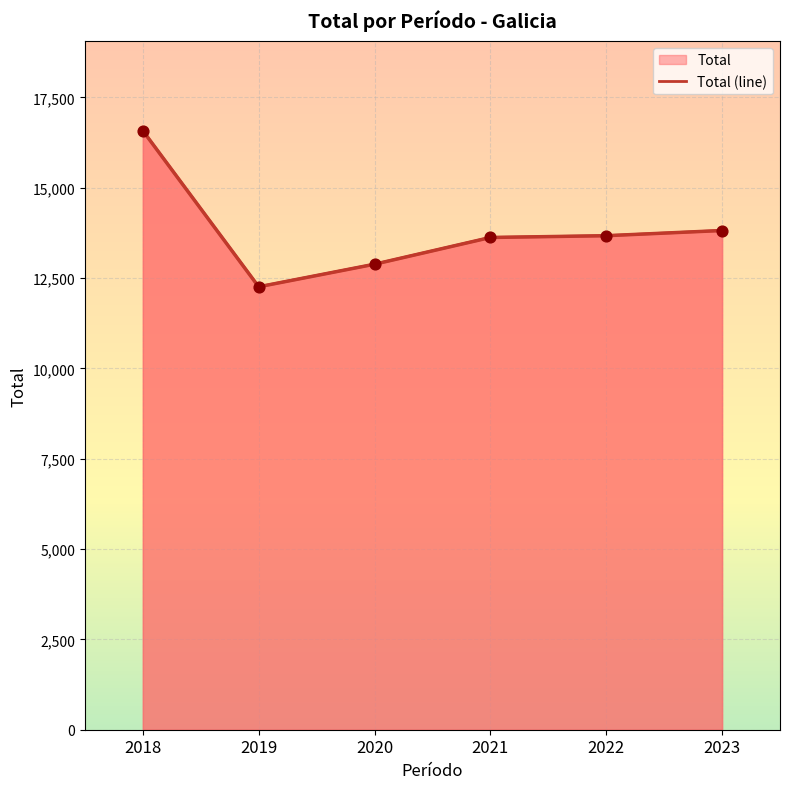

What is the change in value from 2022 to 2023?

+144